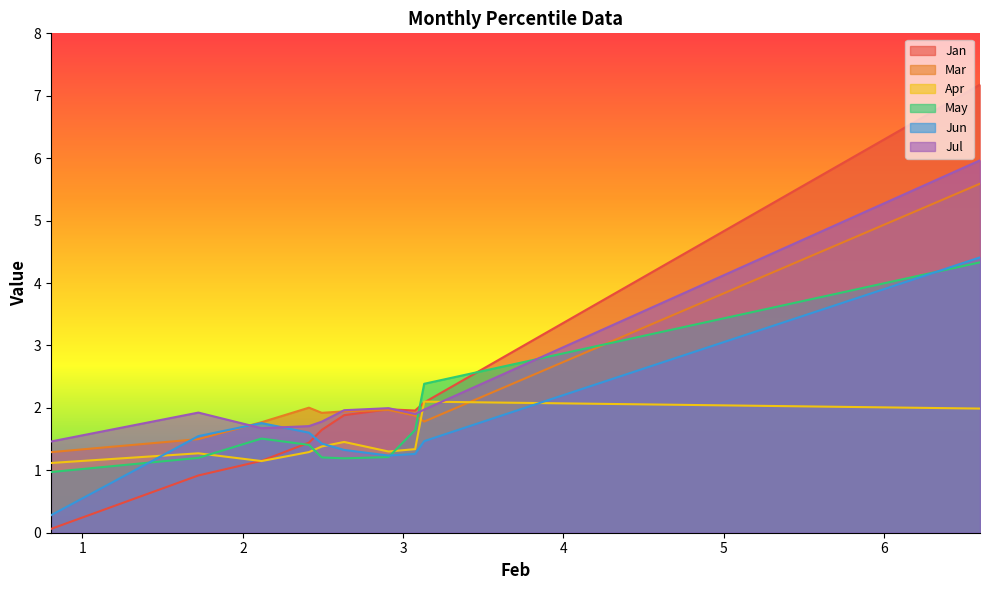

What is the greatest value displayed?

7.2